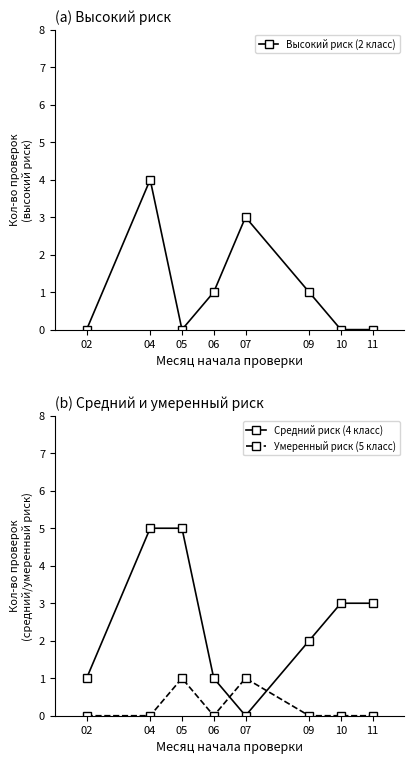

Reading right to left, transcribe all the data shown in this chart.

Высокий риск (2 класс): 0	0	1	3	1	0	4	0
Средний риск (4 класс): 3	3	2	0	1	5	5	1
Умеренный риск (5 класс): 0	0	0	1	0	1	0	0